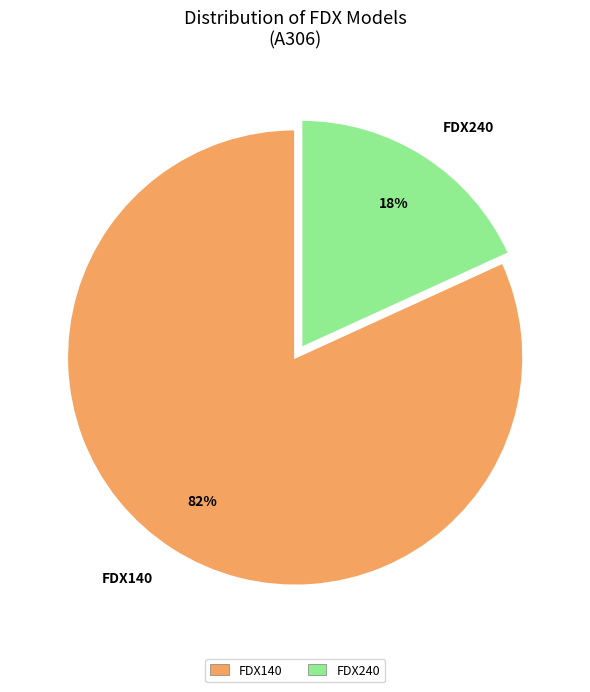

To the nearest percent, what percentage of the pie is FDX140?

82%